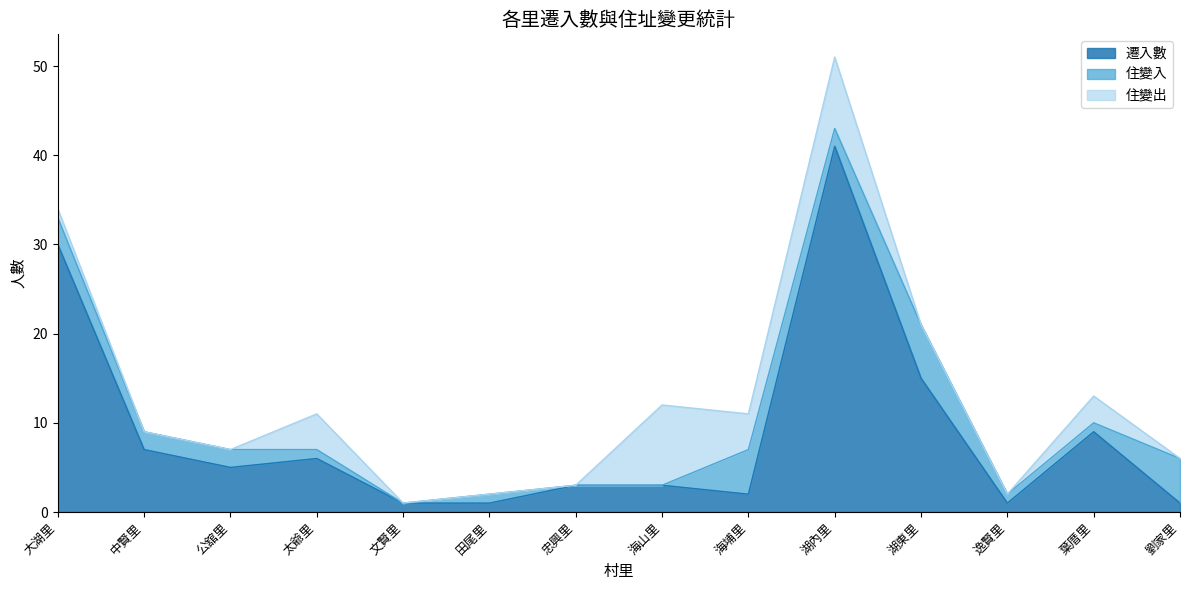

True or false: 住變入 has a value of 6 at 湖東里.

True